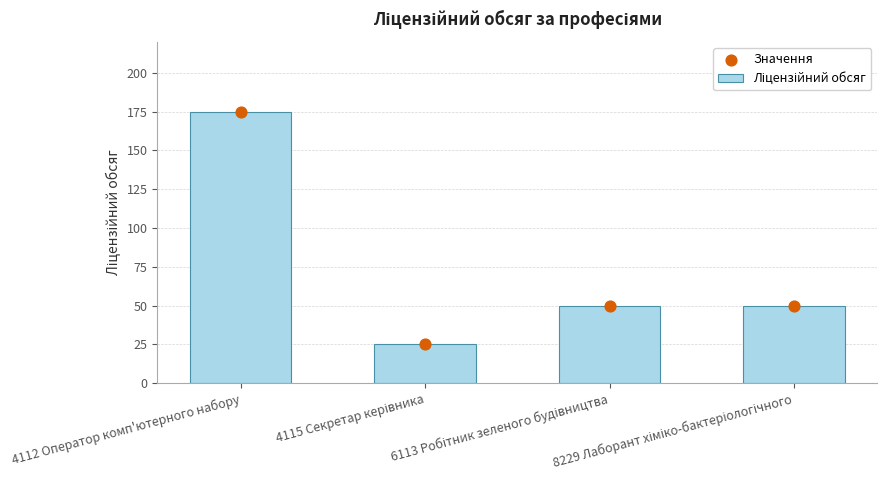

Which series has the widest spread of Y values?

Ліцензійний обсяг